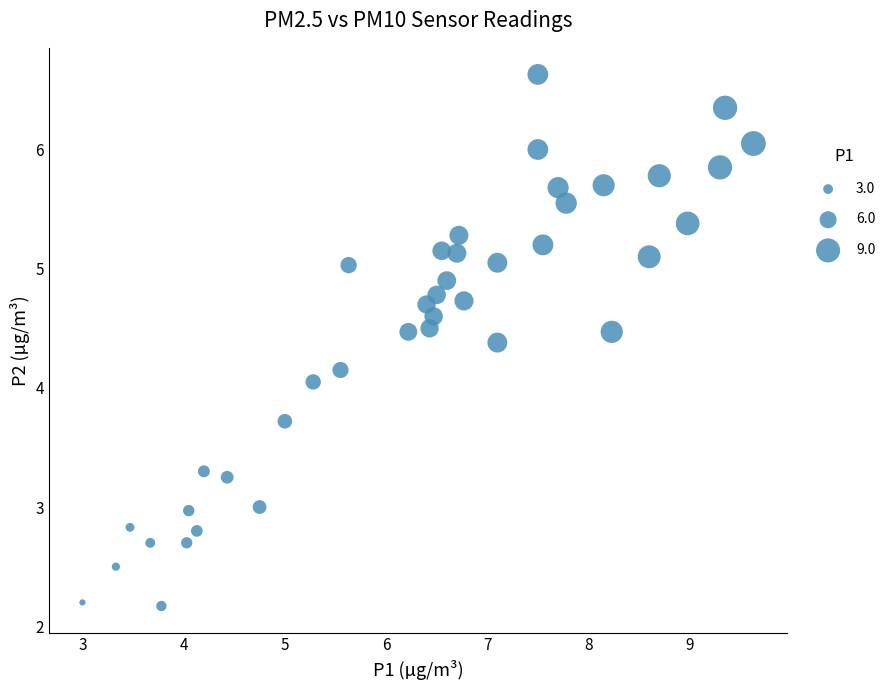

What is the range of X values (max minus min)?

6.6